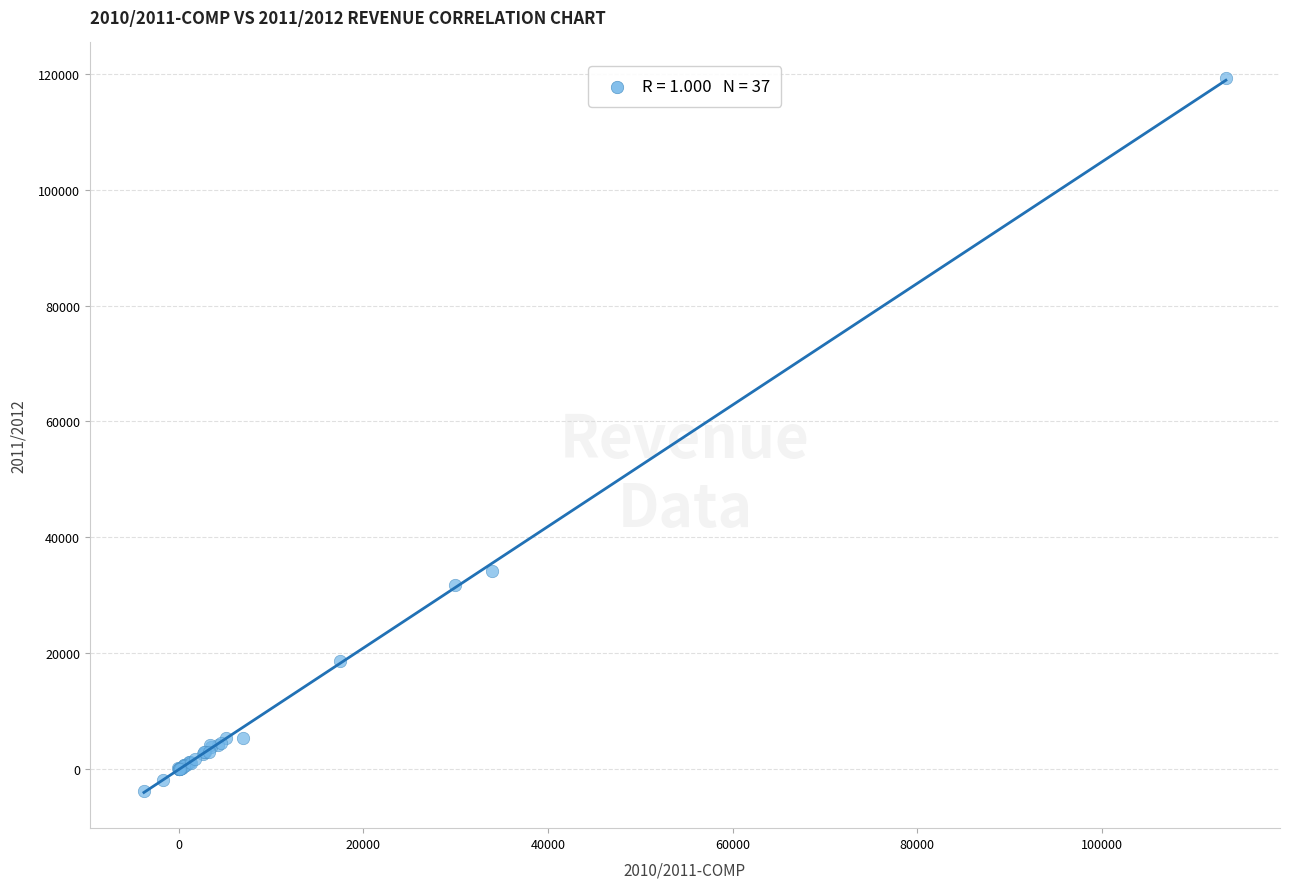

What Y value in the scatter plot is closest to 57687?

34178